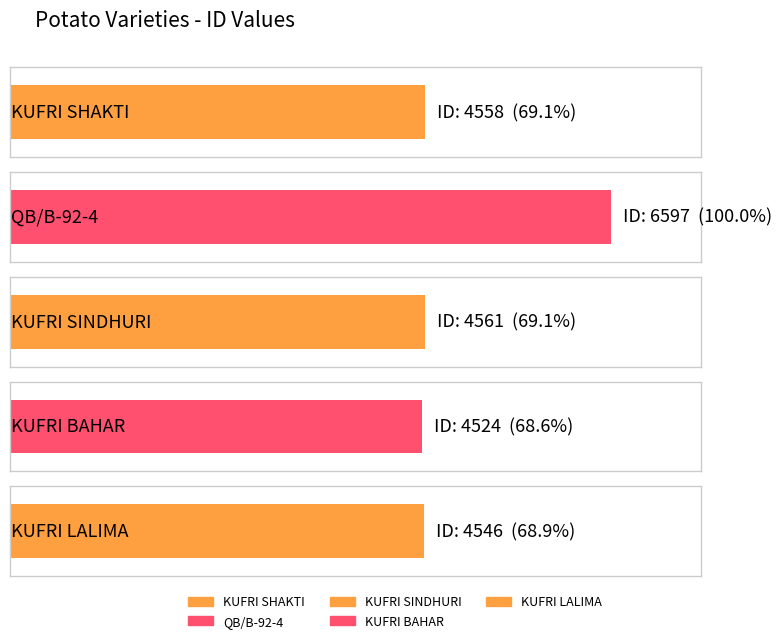

What is the average value?

4957